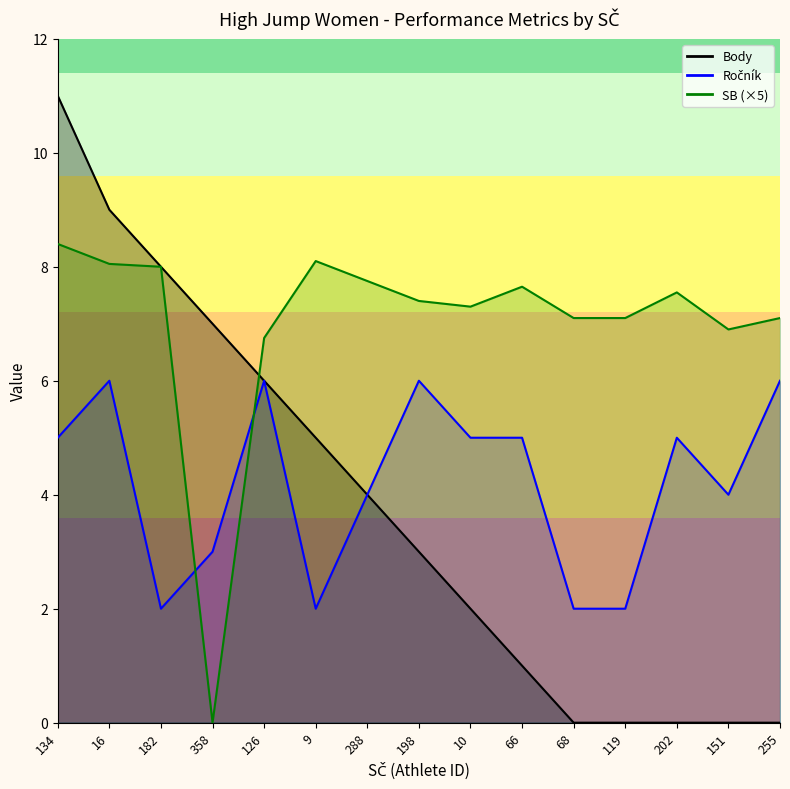

The value of Body at 198 is 3.0. True or false?

True